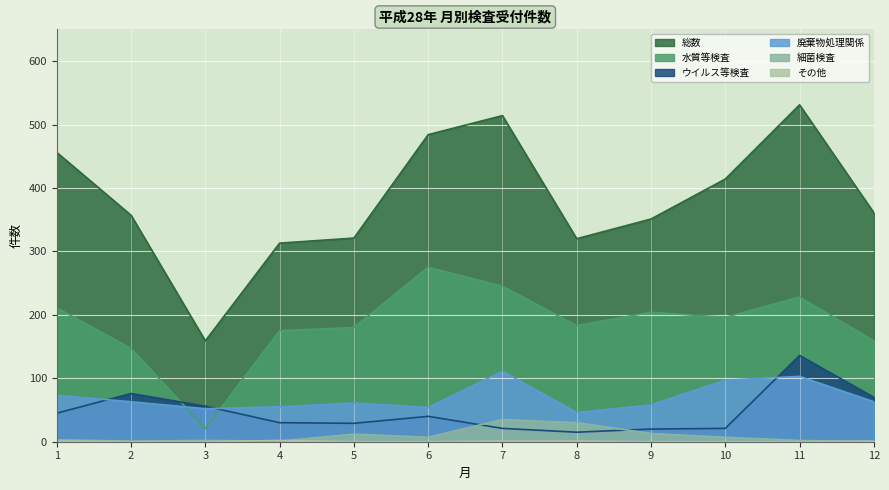

Where does the 細菌検査 series first go above 7?

5